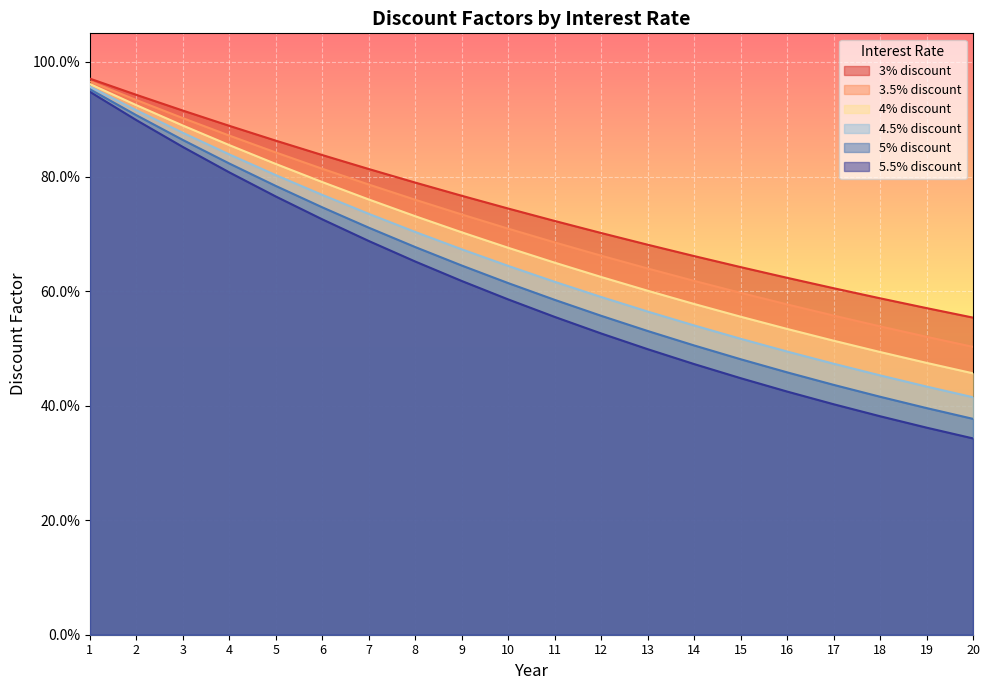

What is the smallest value displayed?

0.3